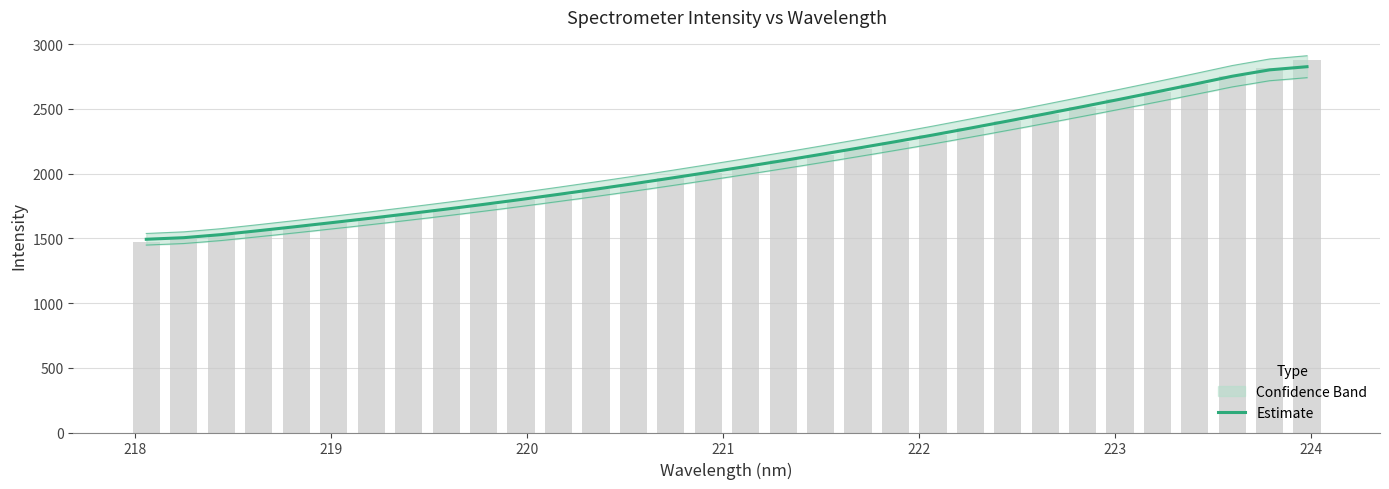

How many values are below 2054?

16